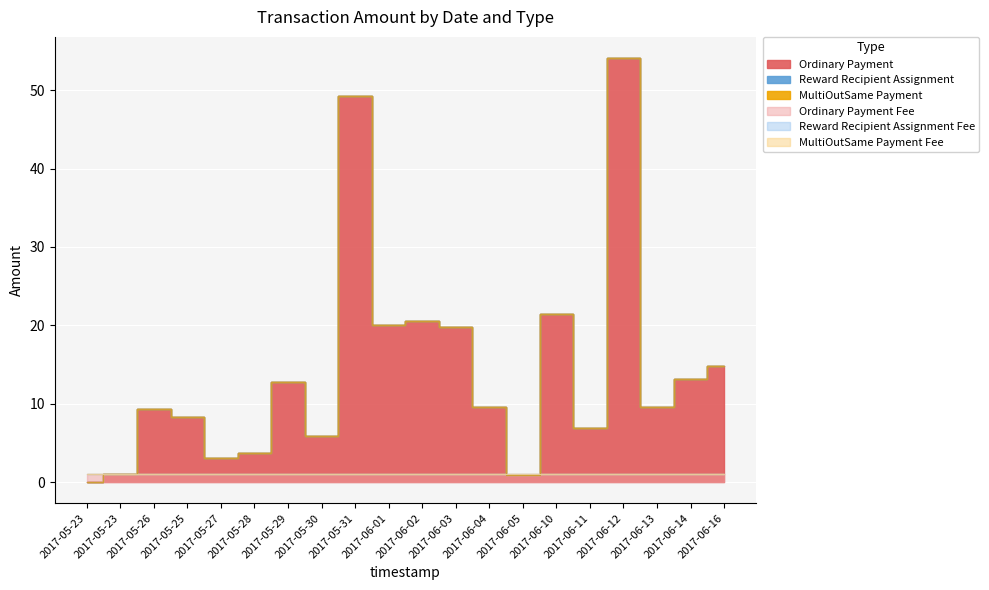

Between 2017-05-23 and 2017-05-31, which is larger?

2017-05-31